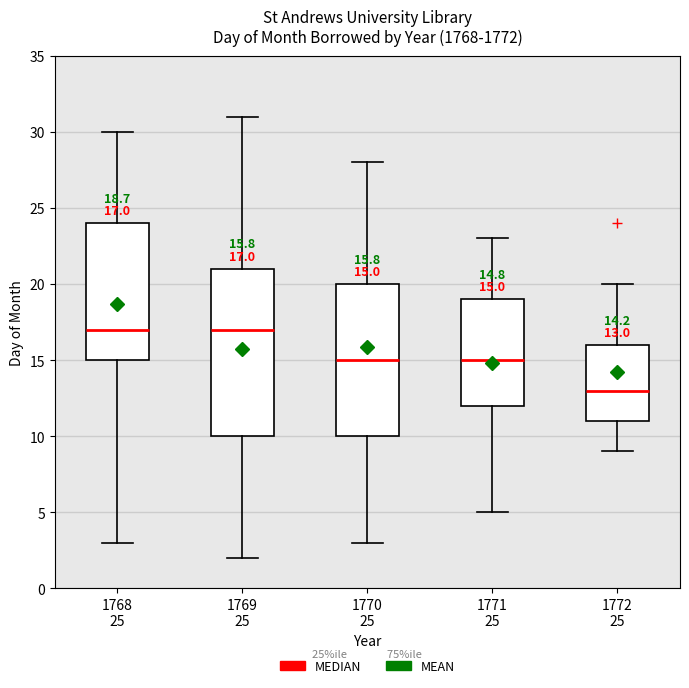

Which box is the tallest, from its lower edge to its upper edge?

1769 25